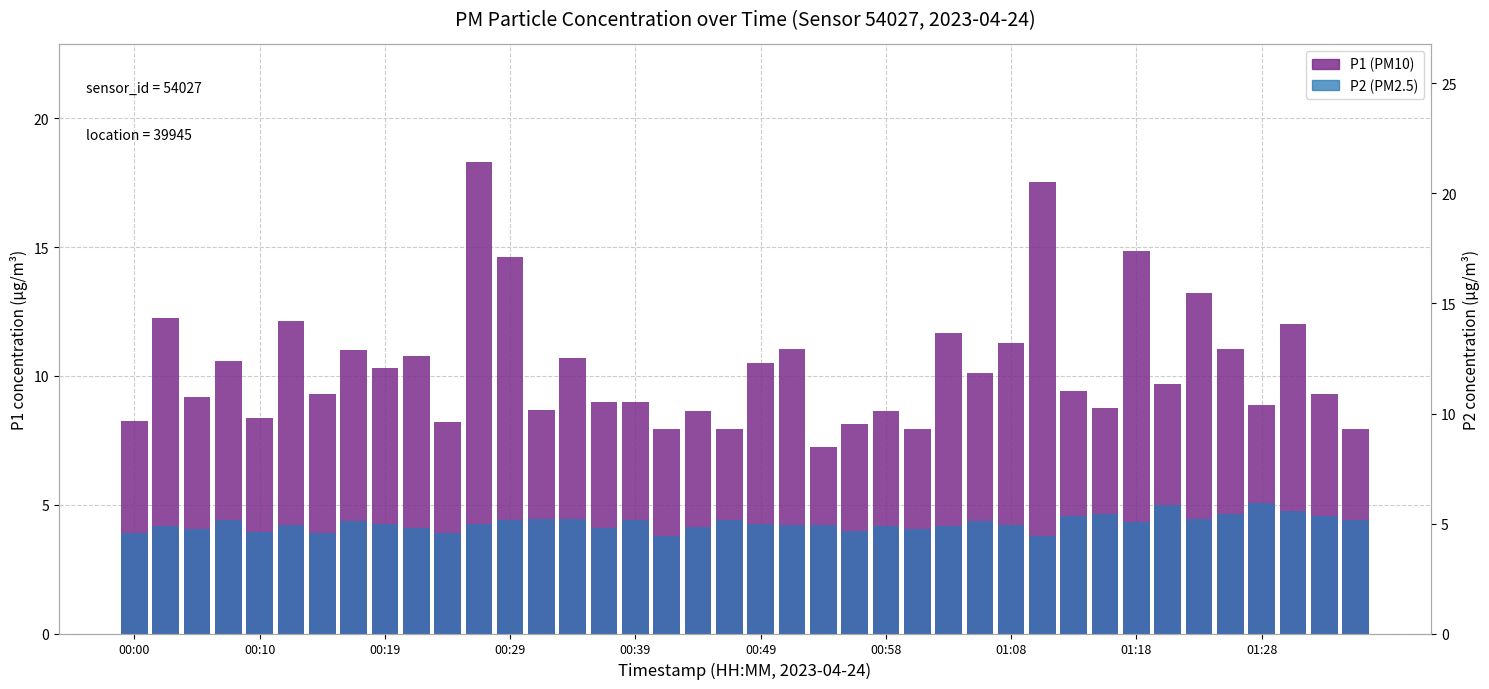

What is the value of the P1 bar at the 21st from the left?

10.5